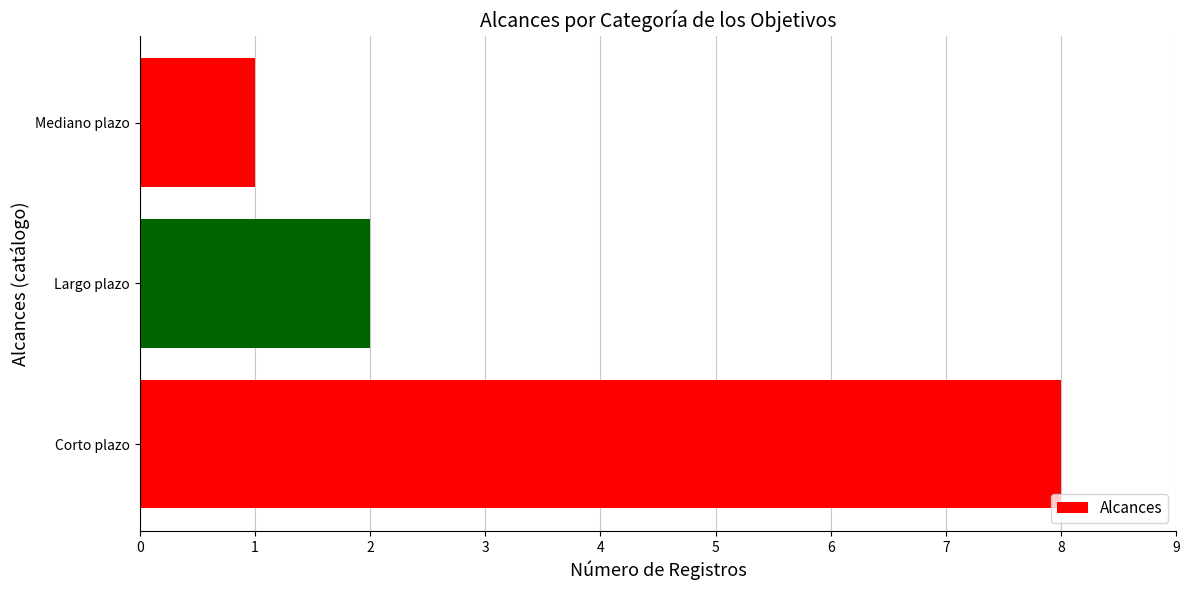

Is it true that the value at Mediano plazo is 0?

False